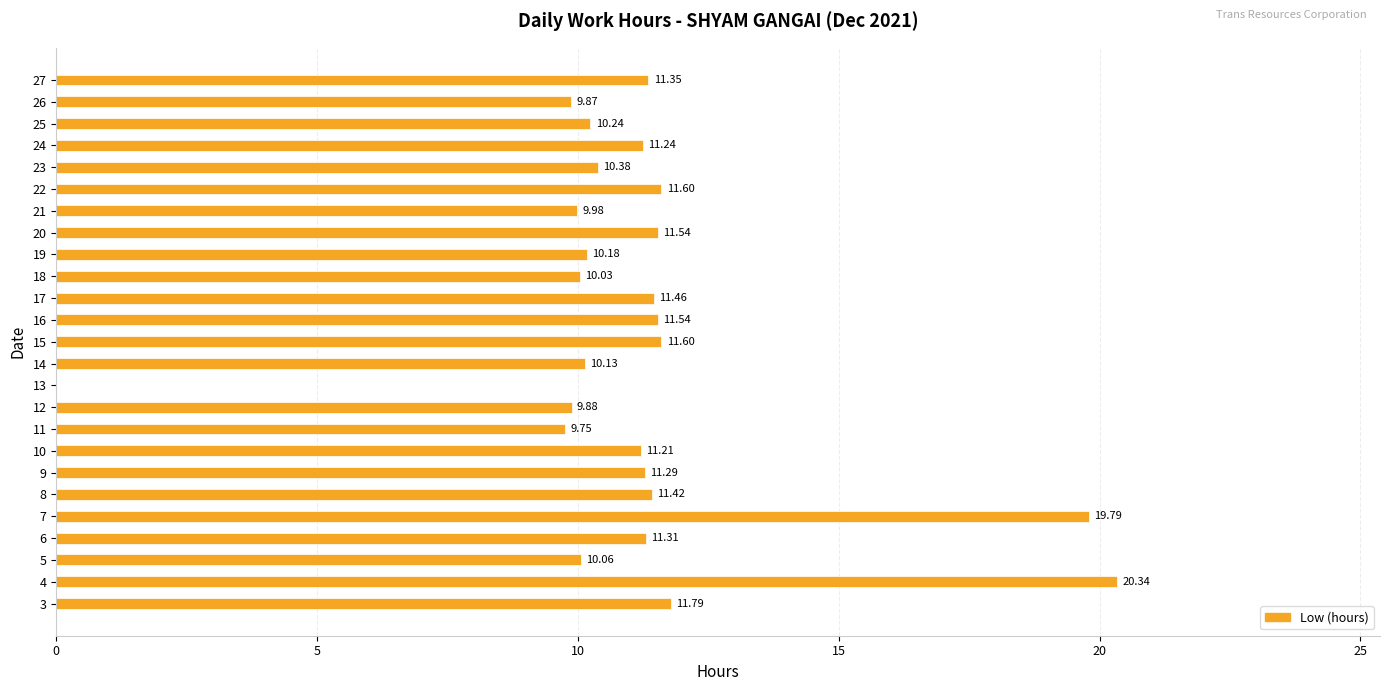

What is the sum of the values at 21 and 3?

21.8